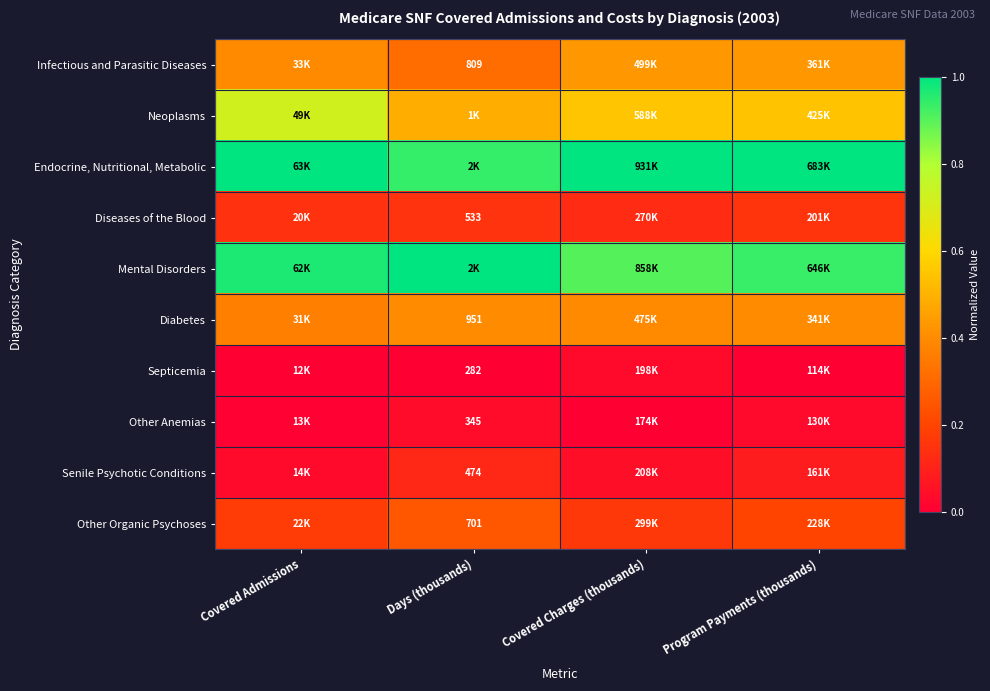

The Diabetes series shows 0.4 at Days (thousands). True or false?

True